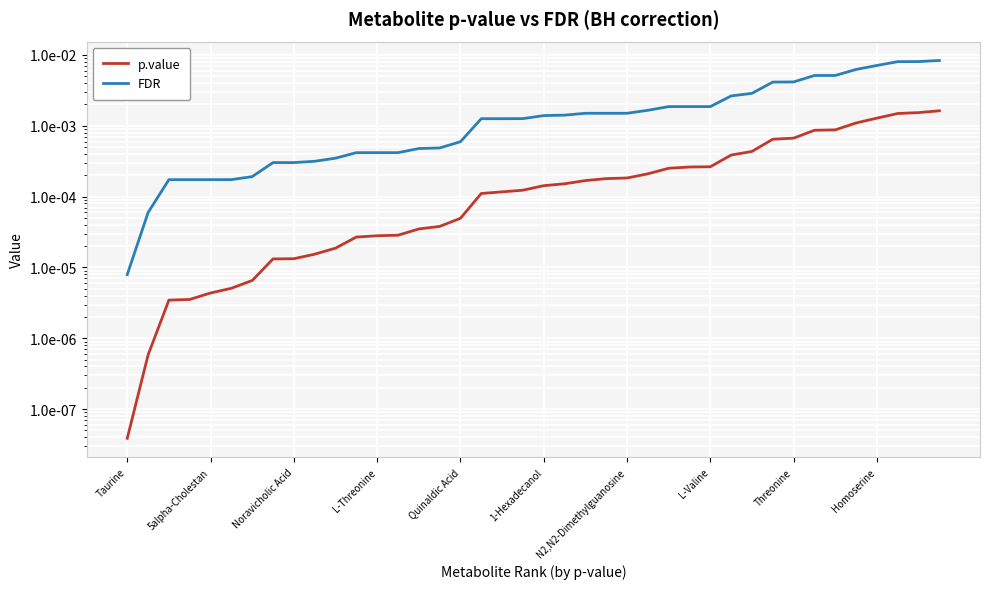

What is the label of the 8th point from the right?

Threonine